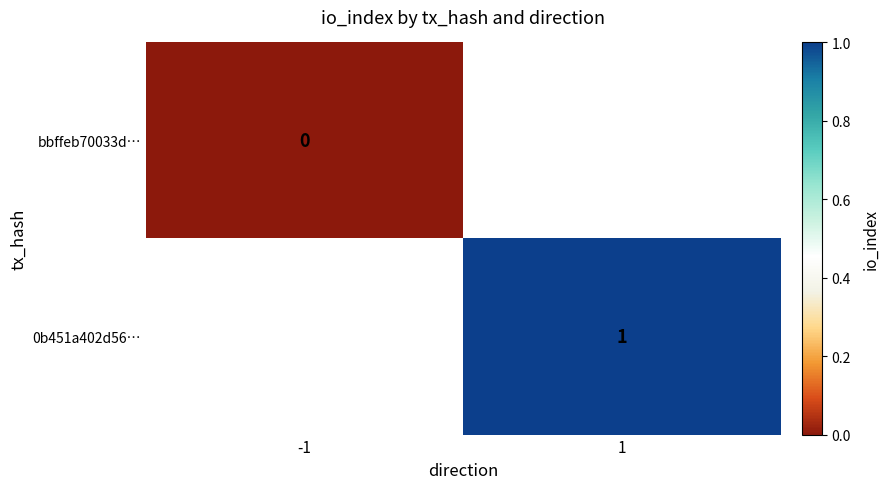

What is the maximum value shown in the chart?

1.0